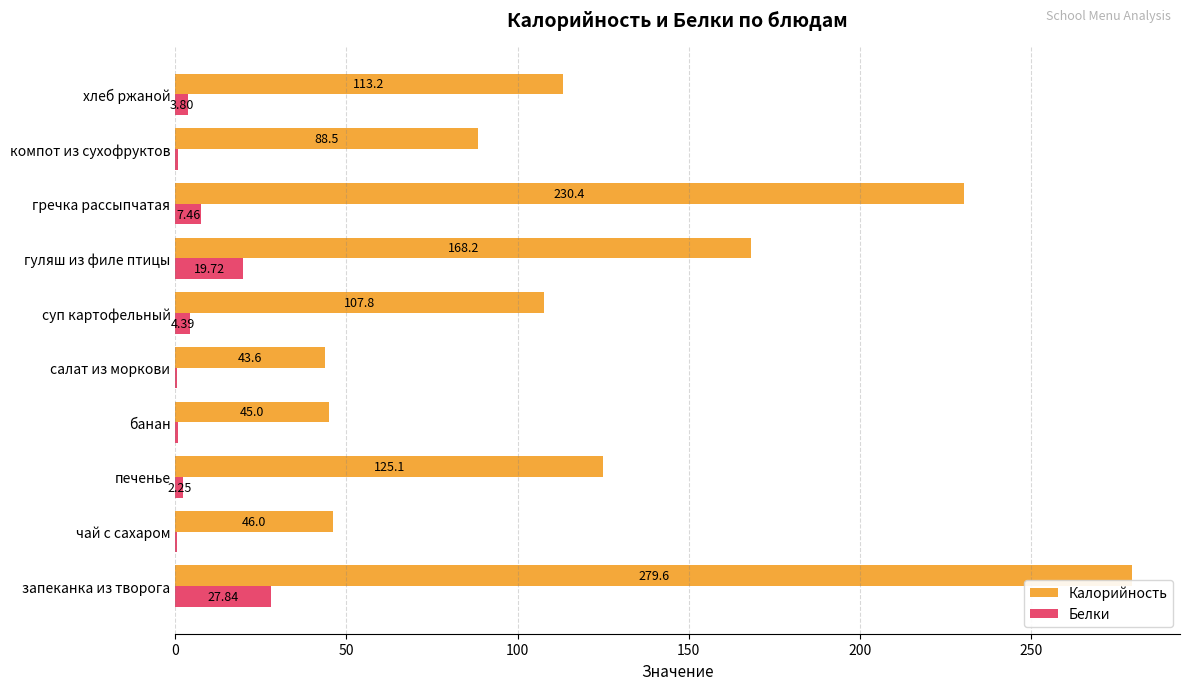

What is the total value across all series at запеканка из творога?

307.4